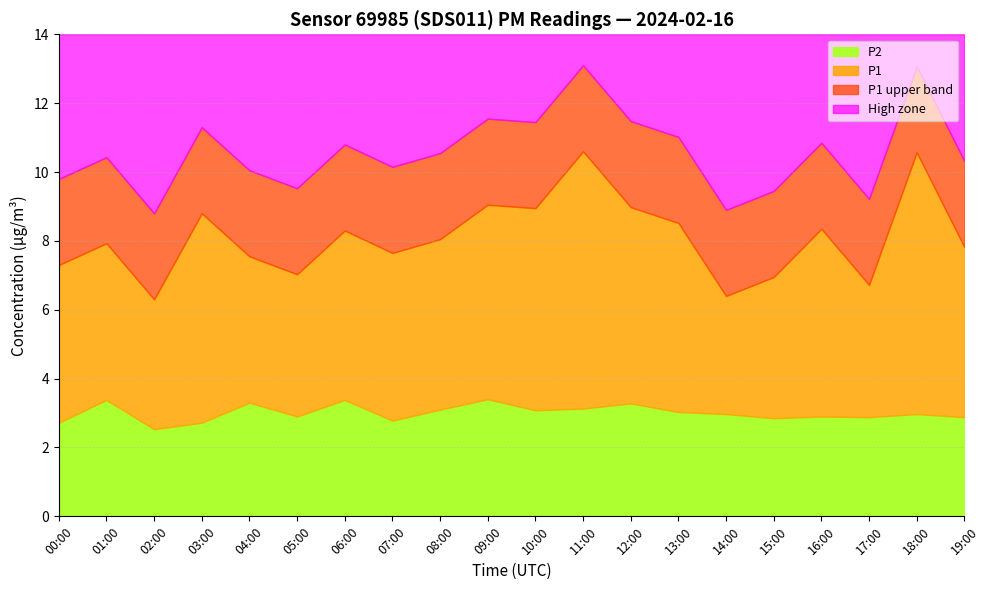

How many lines are shown in the chart?

4